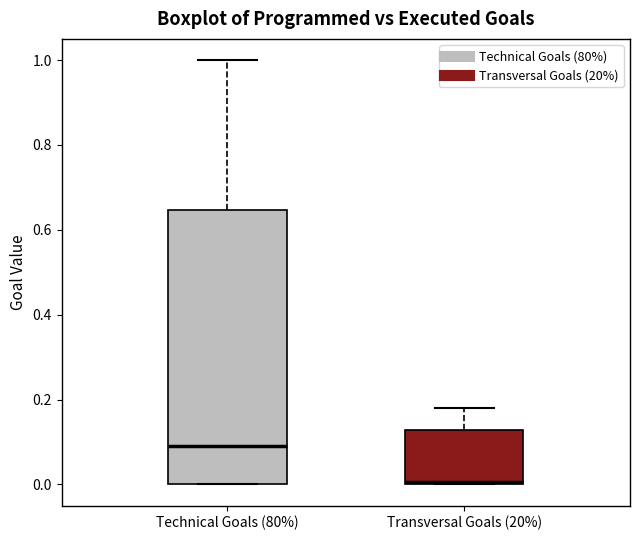

Where does the median line of the box for Technical Goals (80%) sit on the y-axis? The values are not printed on the chart, so give them approximately, as read against the axis.

0.10